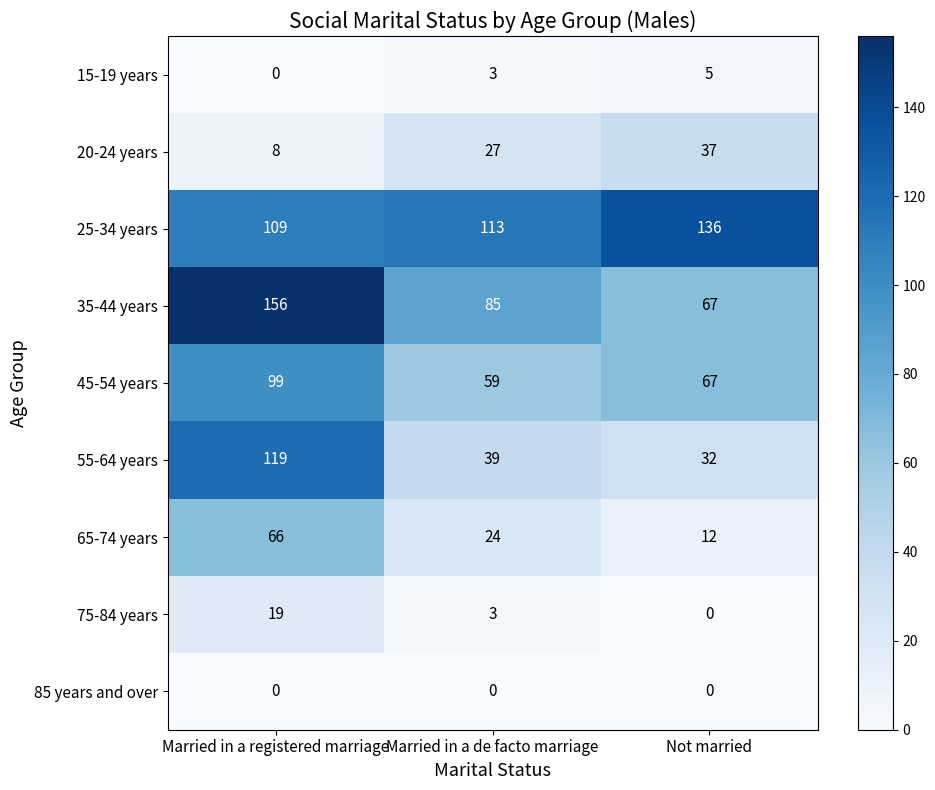

Count the number of categories in the chart.

3